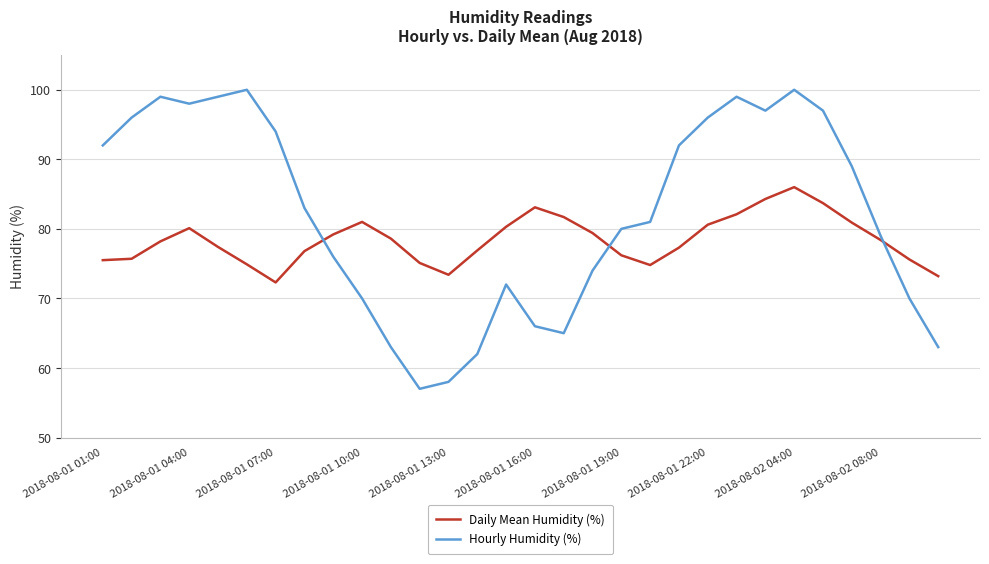

How many categories are shown in the chart?

30